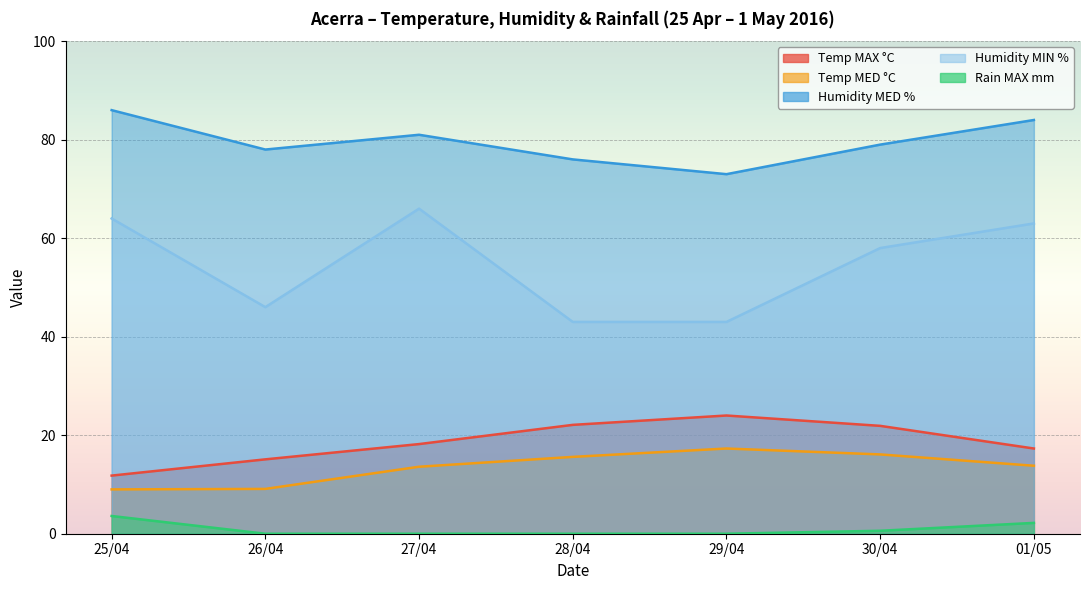

What is the label of the 1st point from the right?

01/05